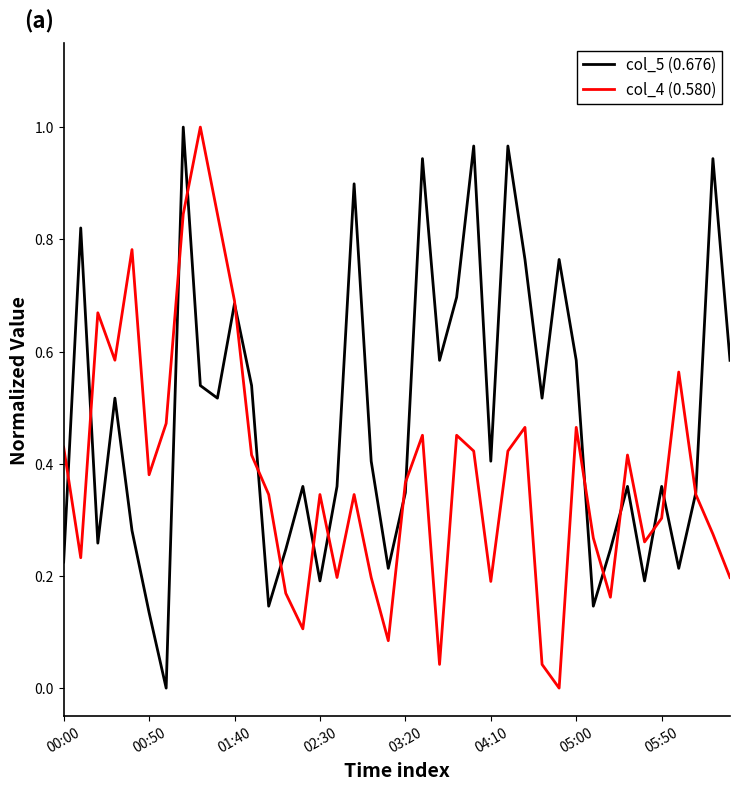

Which series has the largest total across all categories?

col_5 (0.676)